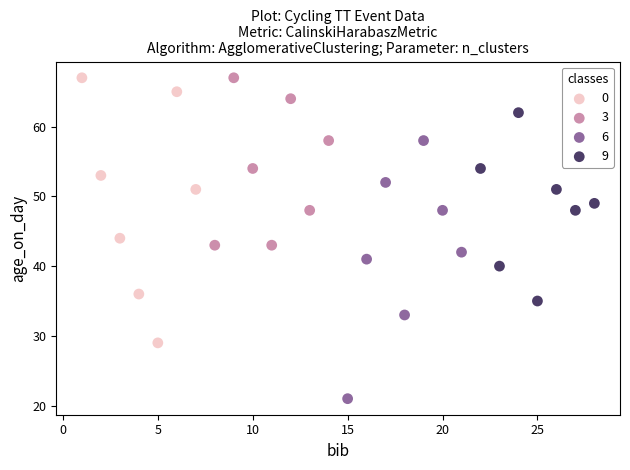

Which series reaches the minimum Y coordinate?

6